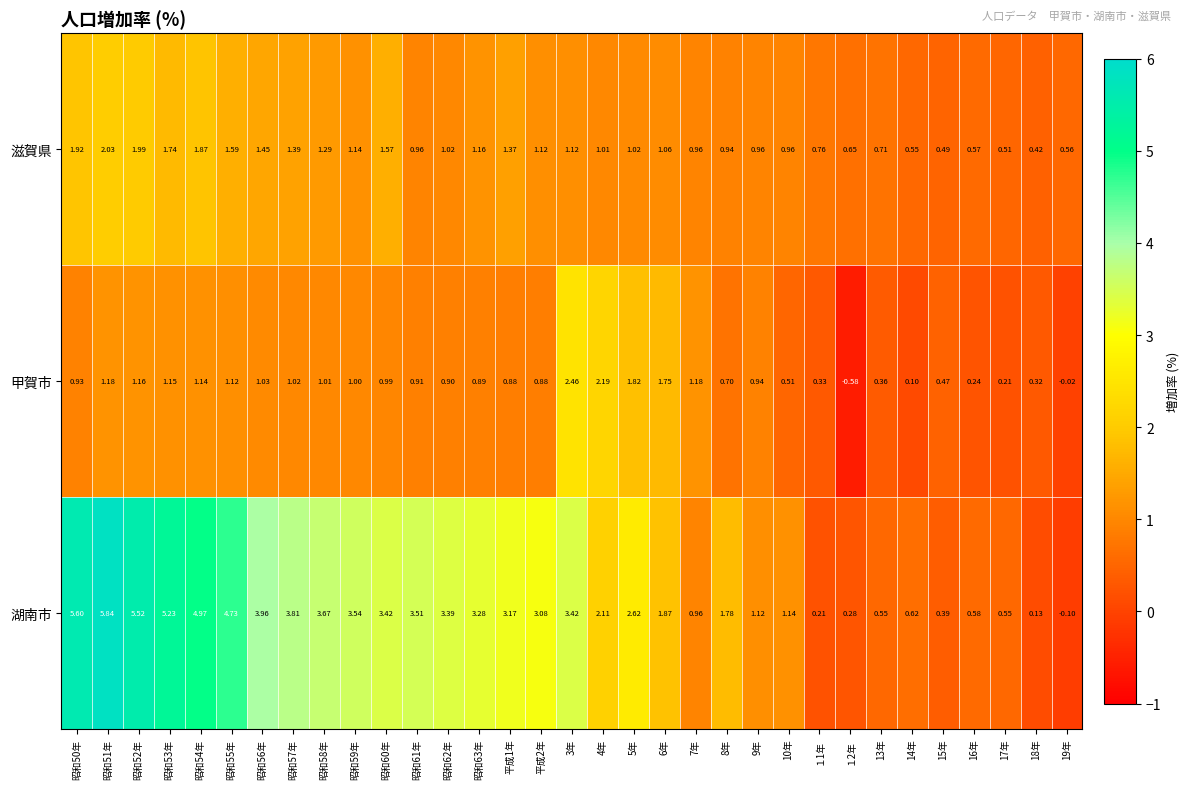

Which series has the largest total across all categories?

湖南市